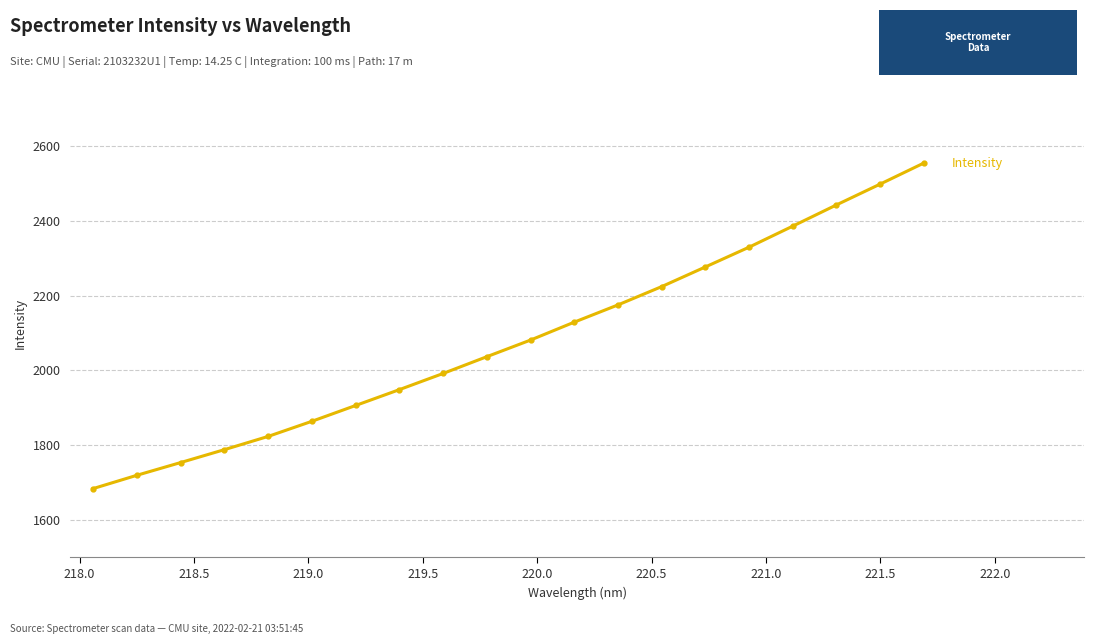

Reading left to right, what are all the values shown in this chart?

1683.8	1719.3	1753.4	1787.9	1823.3	1863.7	1906.0	1948.4	1991.6	2036.5	2081.0	2129.0	2175.1	2224.0	2276.7	2329.6	2385.8	2442.6	2498.3	2554.6